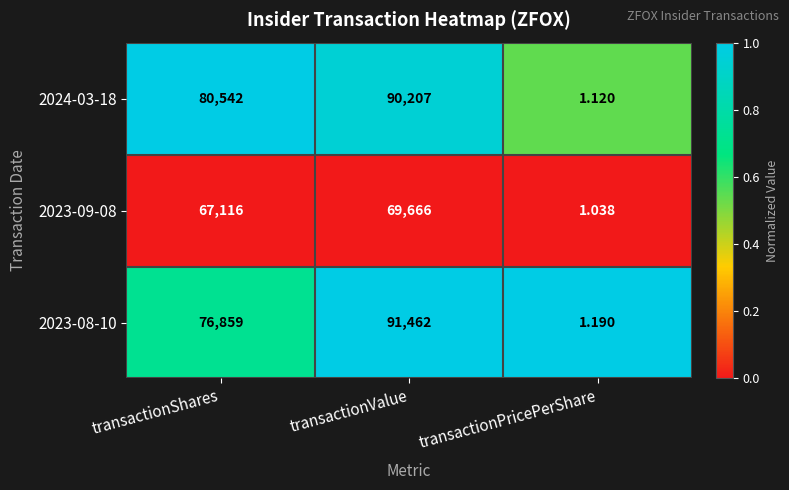

Which series changed the most between transactionValue and transactionPricePerShare?

2023-08-10